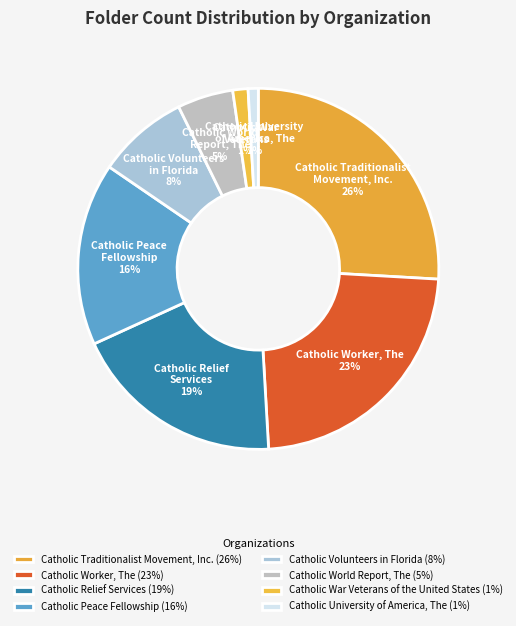

To the nearest percent, what portion does Catholic University of America, The represent?

1%